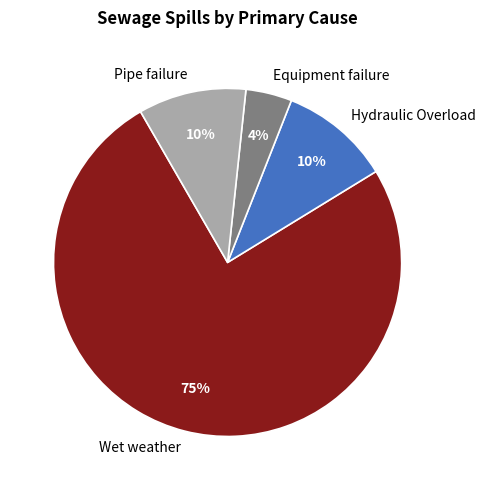

What percentage is the Pipe failure slice, to the nearest percent?

10%